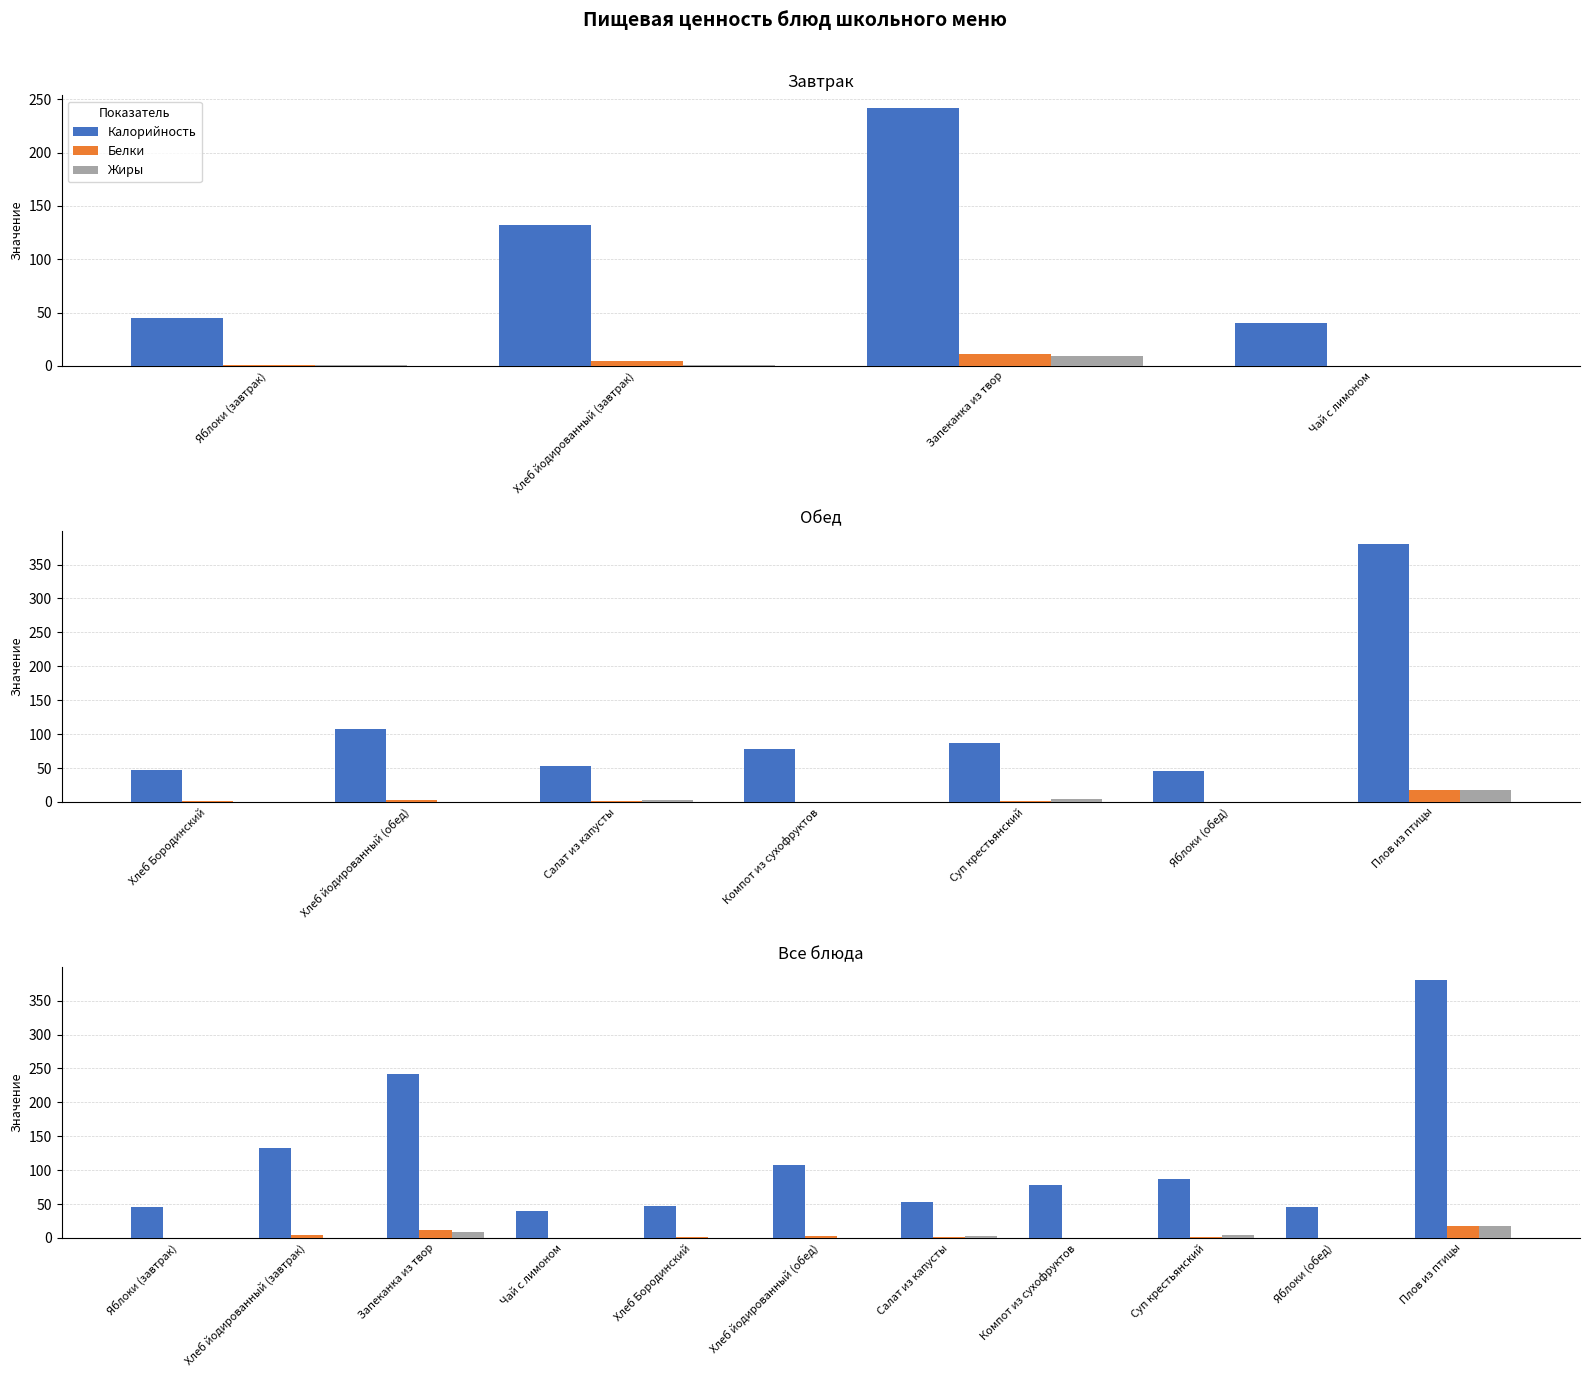

What is the difference between the maximum and minimum values in the Белки series?

17.0